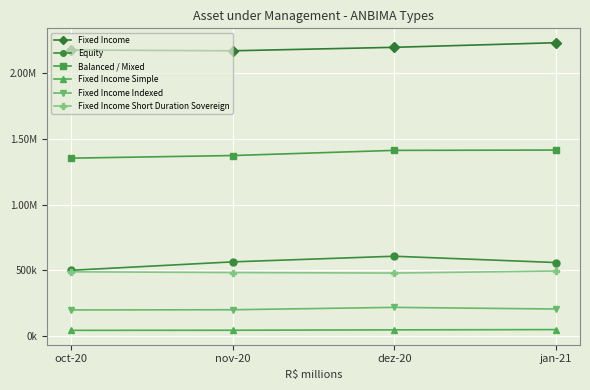

Which category has the highest value in the Fixed Income Short Duration Sovereign series?

jan-21